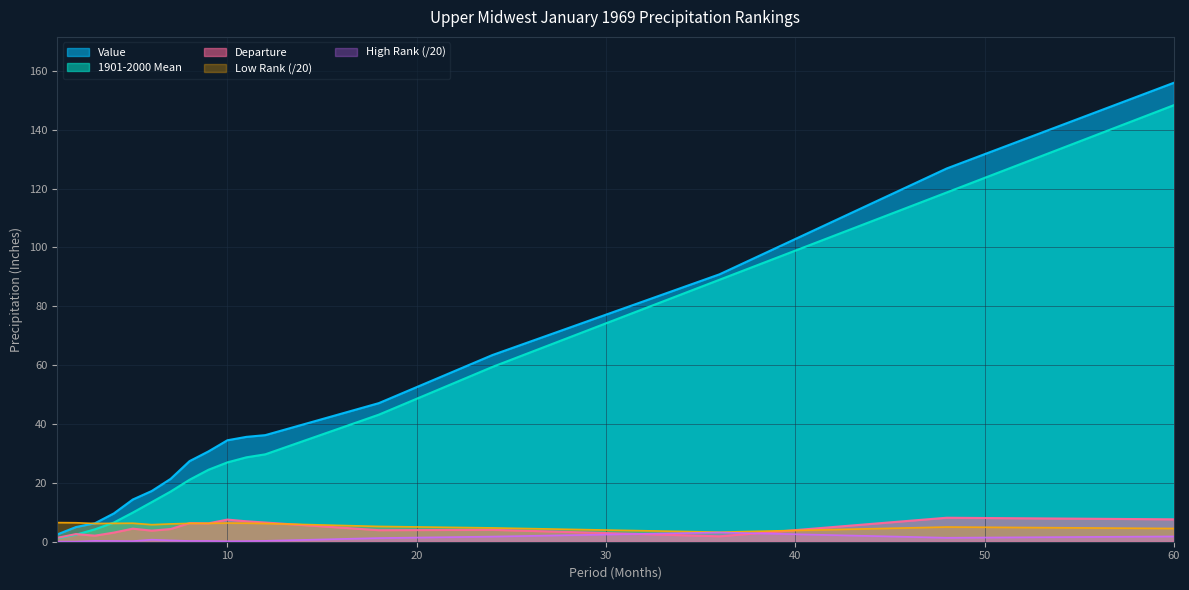

Is the value of High Rank at 2 greater than the value of Departure at 4?

No